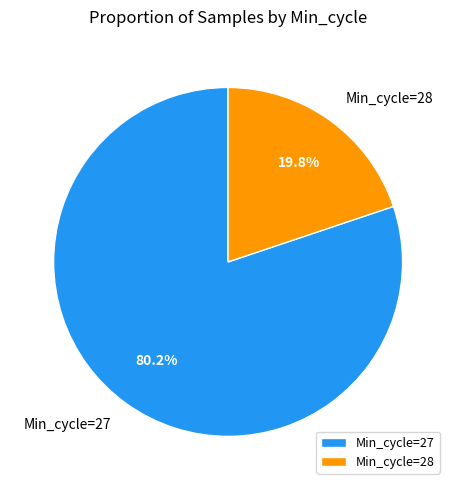

What percentage do Min_cycle=28 and Min_cycle=27 together represent?

100.0%